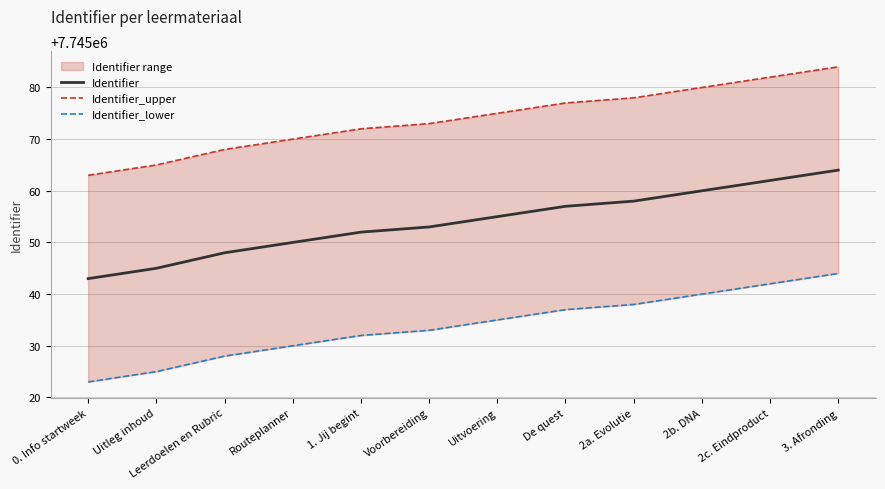

Between Leerdoelen en Rubric and Uitvoering, which is larger?

Uitvoering